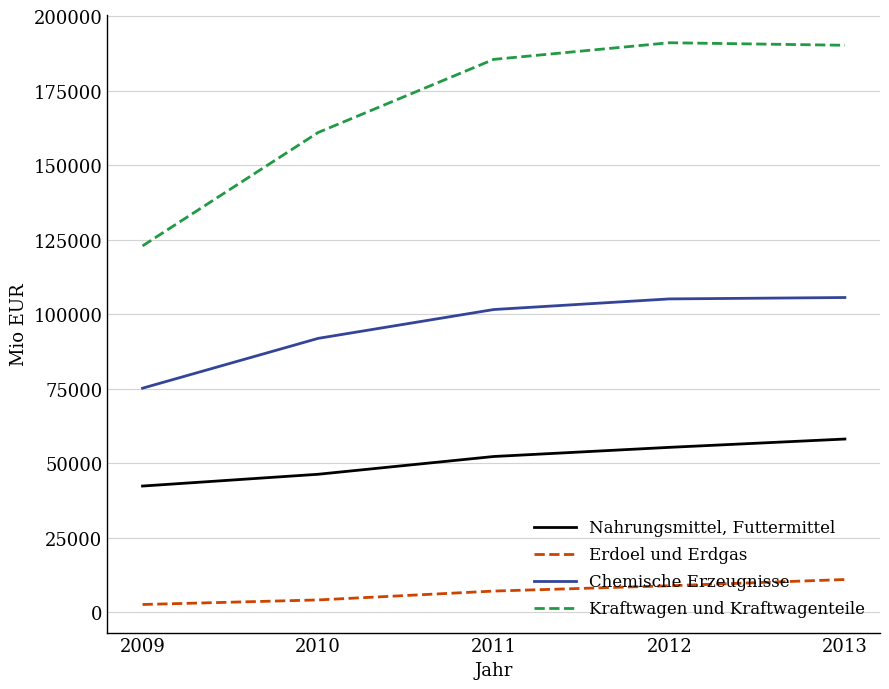

List the series in order of their overall mean, highest first.

Kraftwagen und Kraftwagenteile, Chemische Erzeugnisse, Nahrungsmittel, Futtermittel, Erdoel und Erdgas